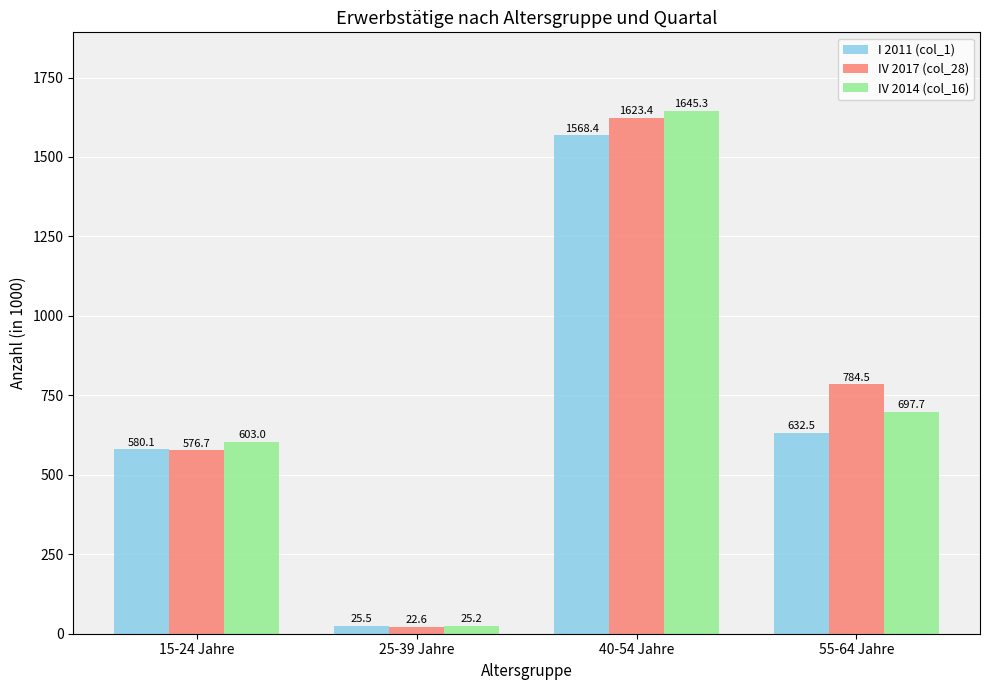

How many values in the IV 2017 (col_28) series exceed 784?

2